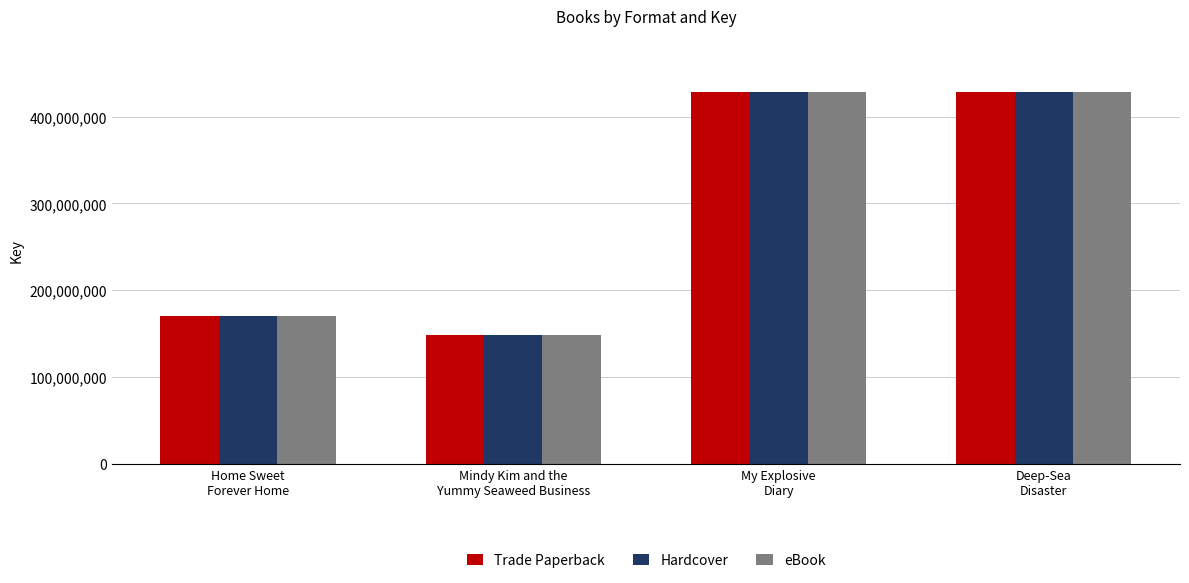

What is the average value of the Hardcover series?

293927032